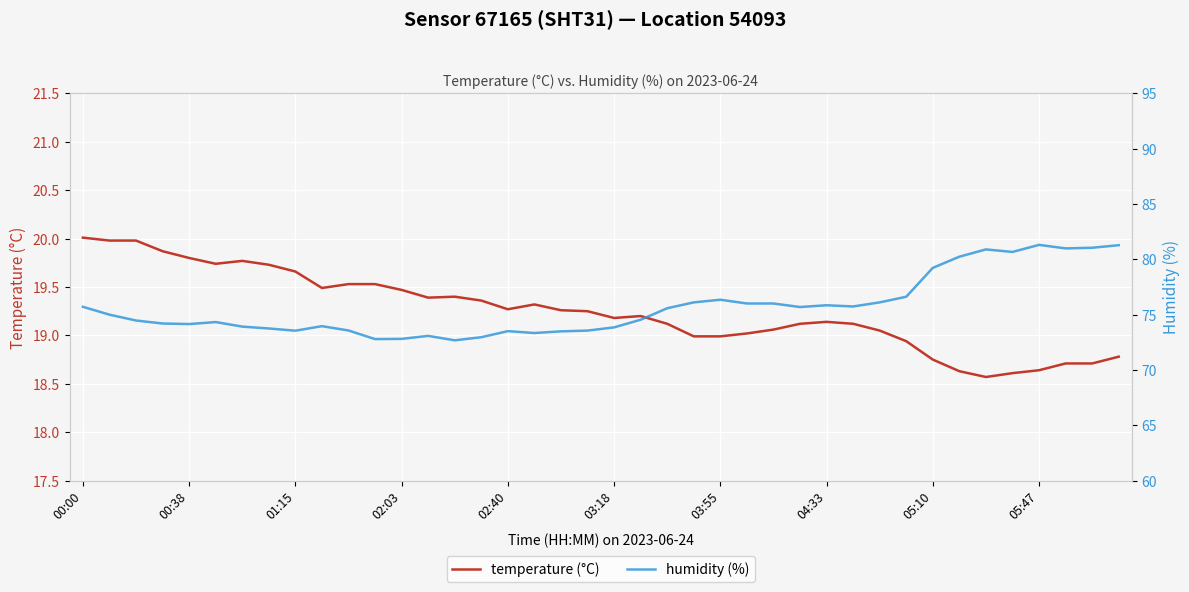

The value of temperature (°C) at 00:00 is 20.0. True or false?

True